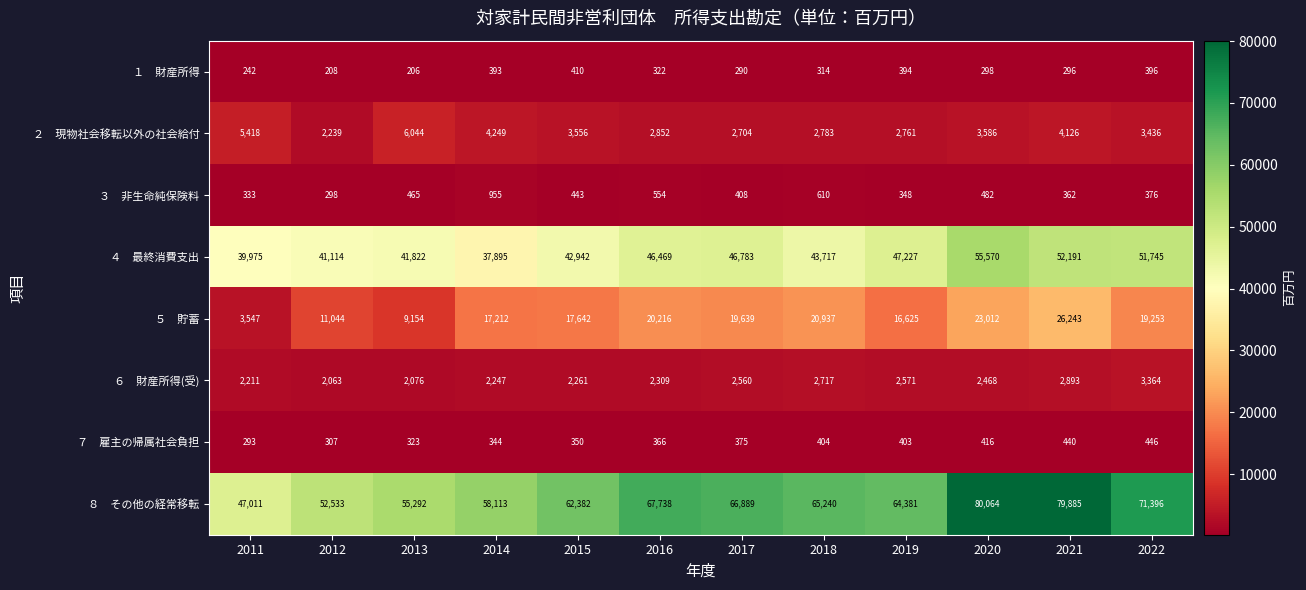

At how many categories does at least one series exceed 56573?

9